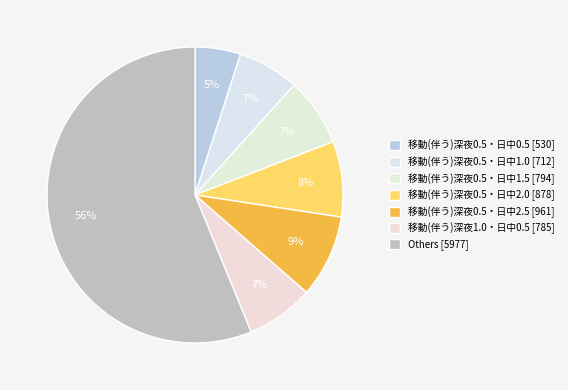

Count the number of slices in the pie.

7